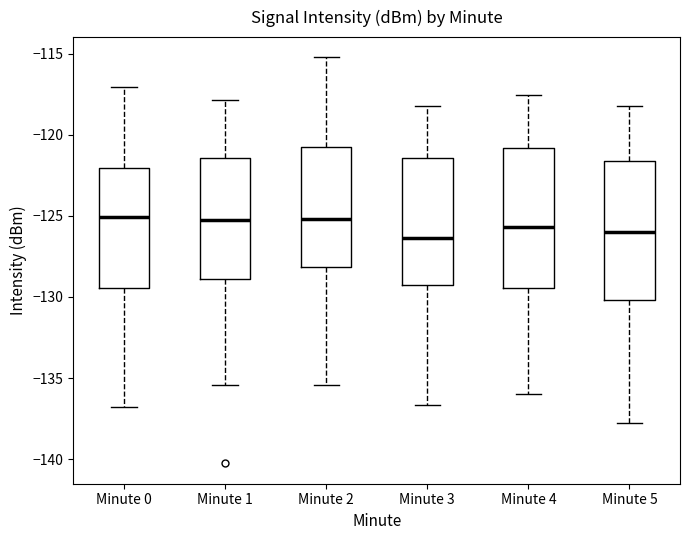

Reading left to right, transcribe this box plot: for each box, give where its median line is, the range the box spans, and where its two whiskers end, as read against the y-axis. The values are not printed on the chart, so give them approximately, as read against the axis.

Minute 0: median -125.0, box -129.5 to -122.0, whiskers -137.0 to -117.0
Minute 1: median -125.0, box -129.0 to -121.5, whiskers -135.5 to -118.0
Minute 2: median -125.0, box -128.0 to -120.5, whiskers -135.5 to -115.0
Minute 3: median -126.5, box -129.0 to -121.5, whiskers -136.5 to -118.0
Minute 4: median -125.5, box -129.5 to -121.0, whiskers -136.0 to -117.5
Minute 5: median -126.0, box -130.0 to -121.5, whiskers -138.0 to -118.0